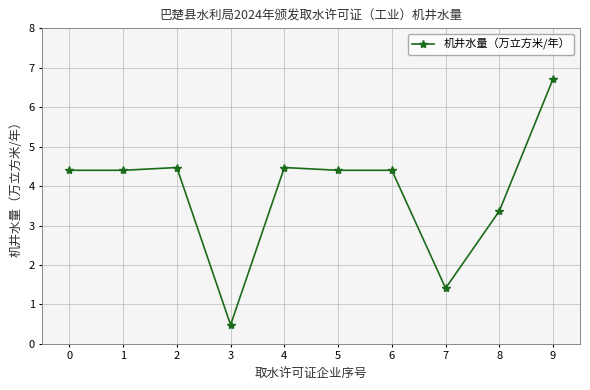

How many series are shown in this chart?

1